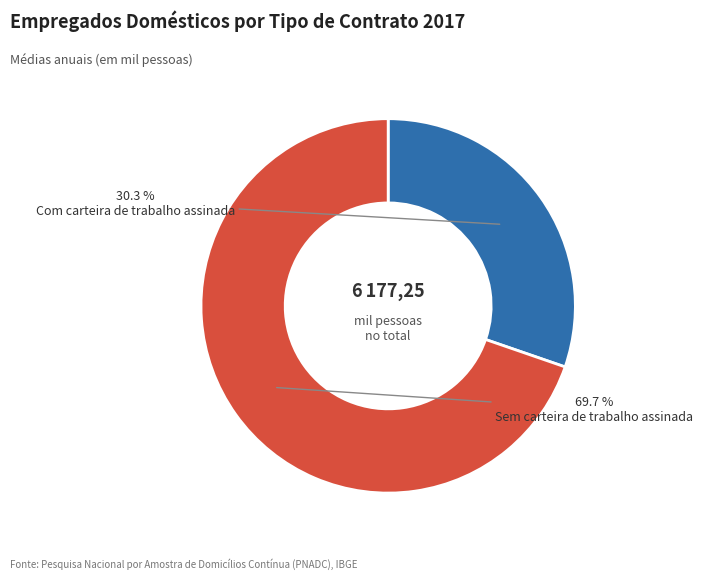

How many segments does this pie chart have?

2